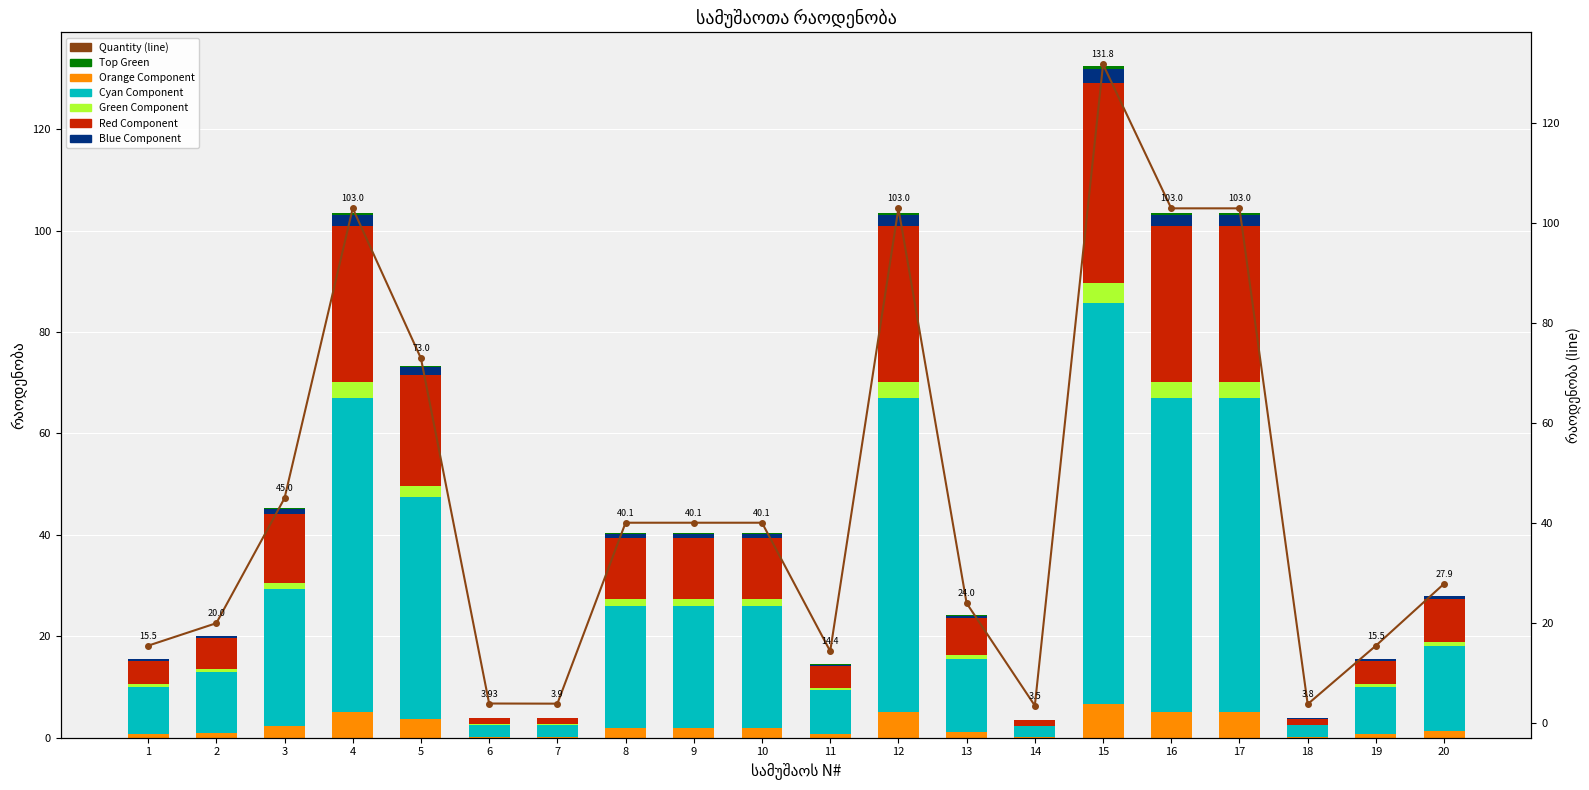

List the labels in order of value, smallest first.

14, 18, 7, 6, 11, 1, 19, 2, 13, 20, 8, 9, 10, 3, 5, 4, 12, 16, 17, 15